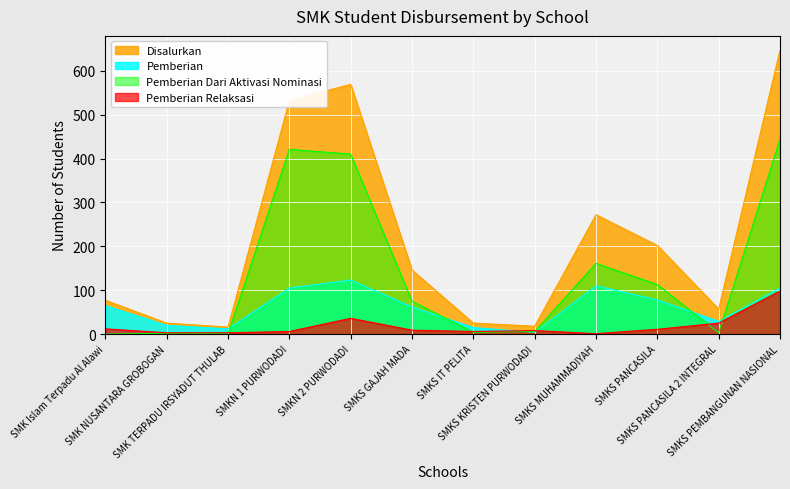

At which category is the sum across all series the highest?

SMKS PEMBANGUNAN NASIONAL